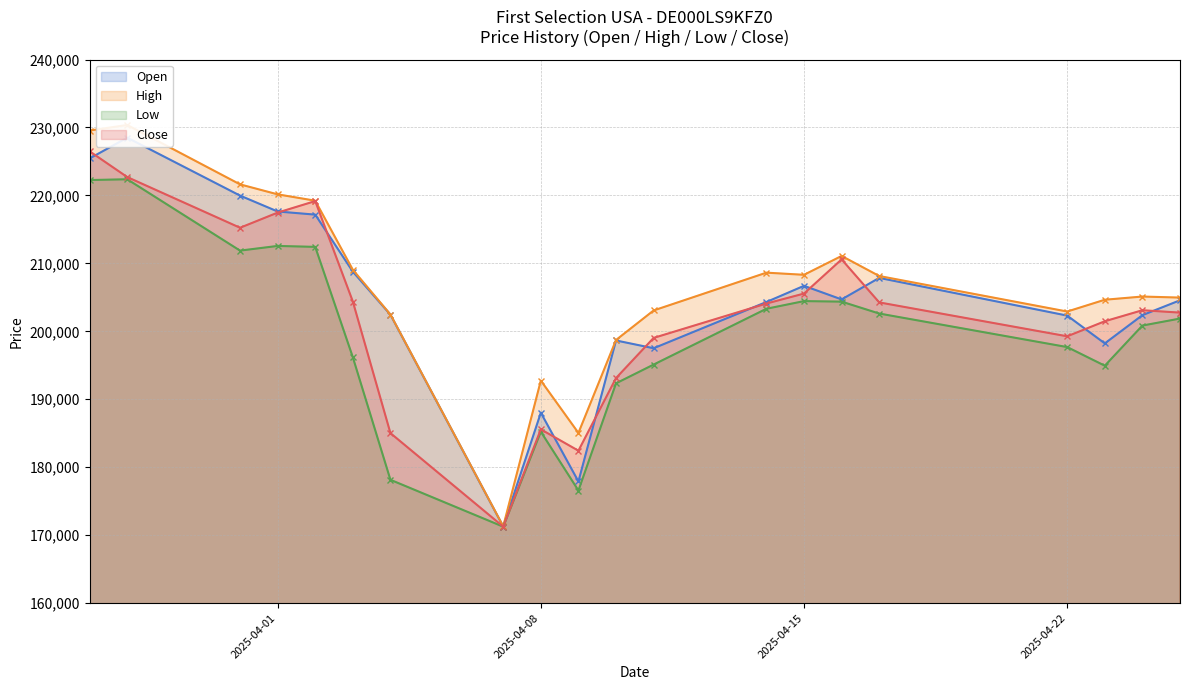

What is the difference between the Low values at 10.04.2025 and 31.03.2025?

19534